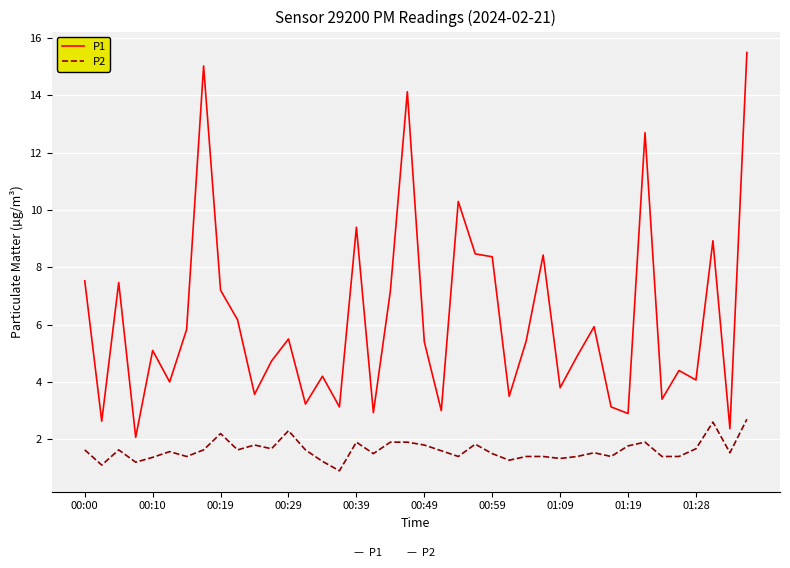

List the series in order of their peak value, lowest first.

P2, P1